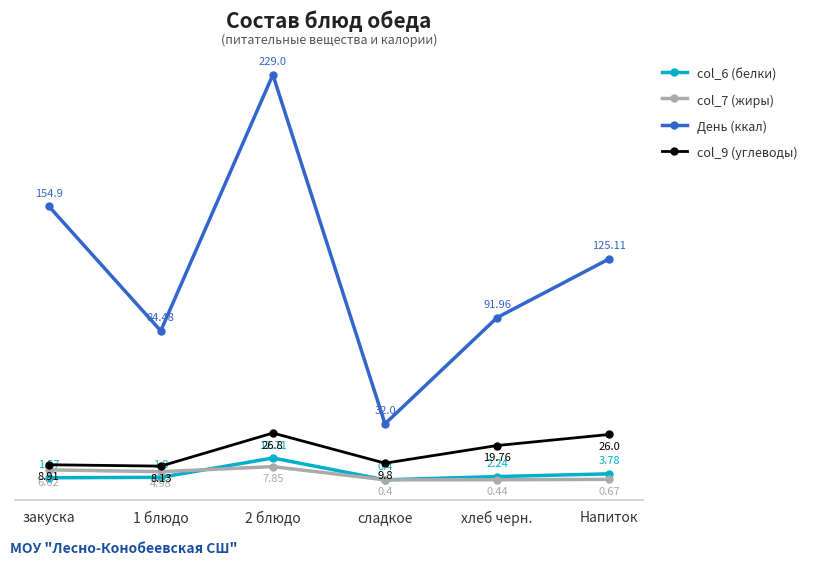

What value does the col_6 (белки) series have at 2 блюдо?

12.7